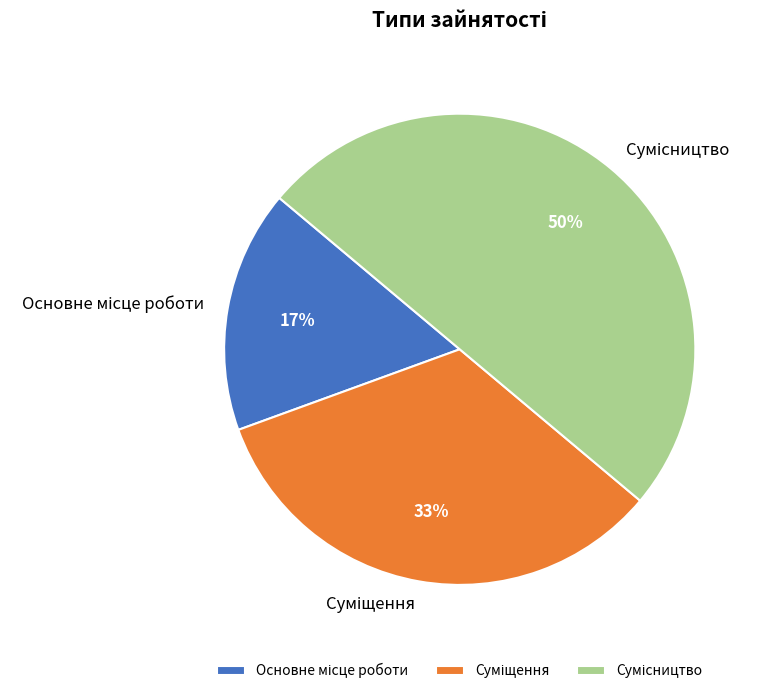

To the nearest percent, what is the difference between the largest and smallest slice percentages?

33%